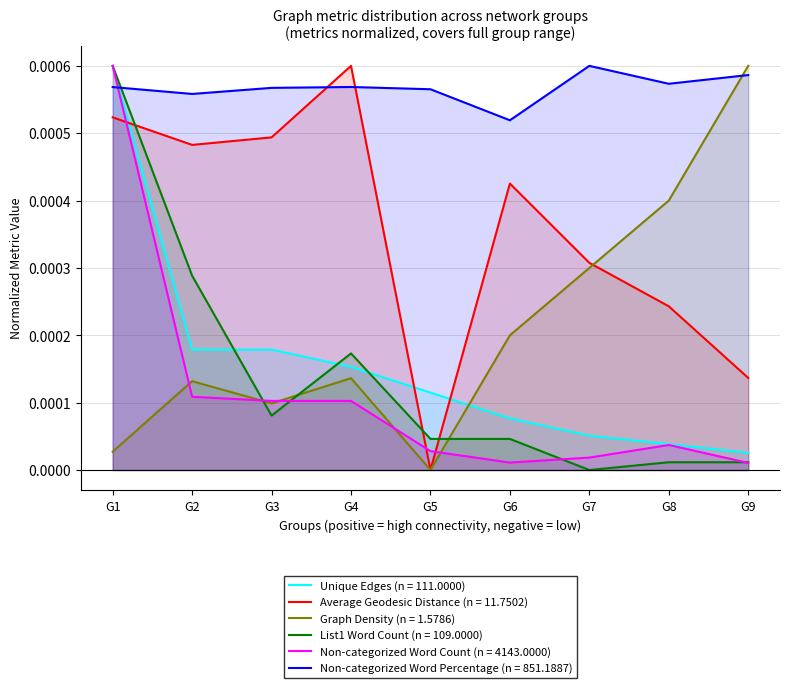

How many times do List1 Word Count and Non-categorized Word Count cross each other?

4